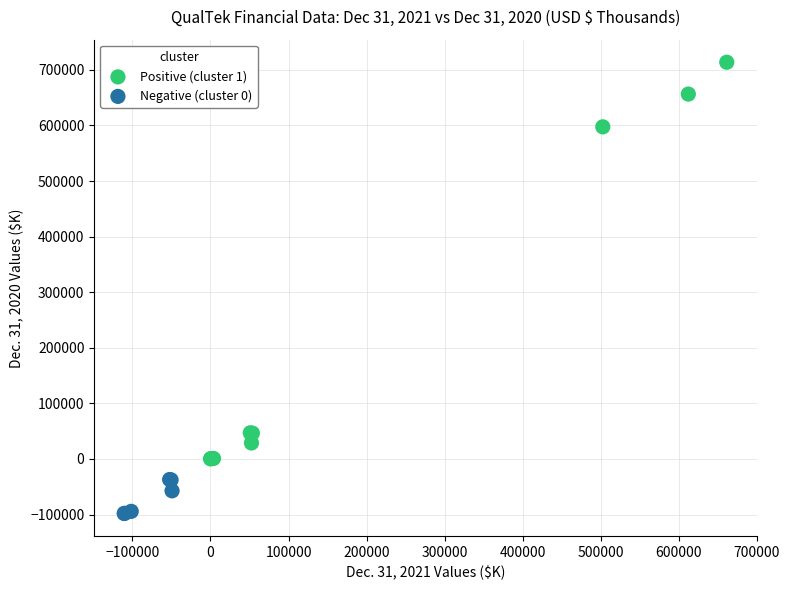

Which series contains the lowest Y value?

Negative (cluster 0)